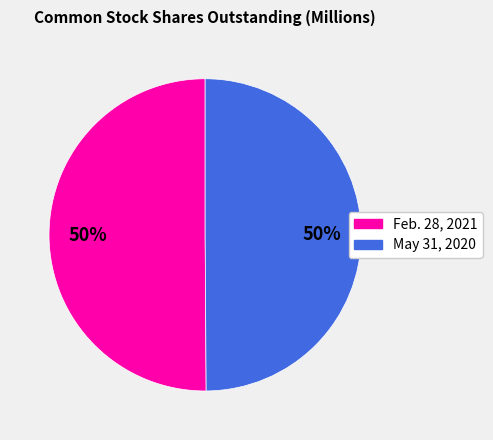

True or false: May 31, 2020 accounts for 60% of the total.

False